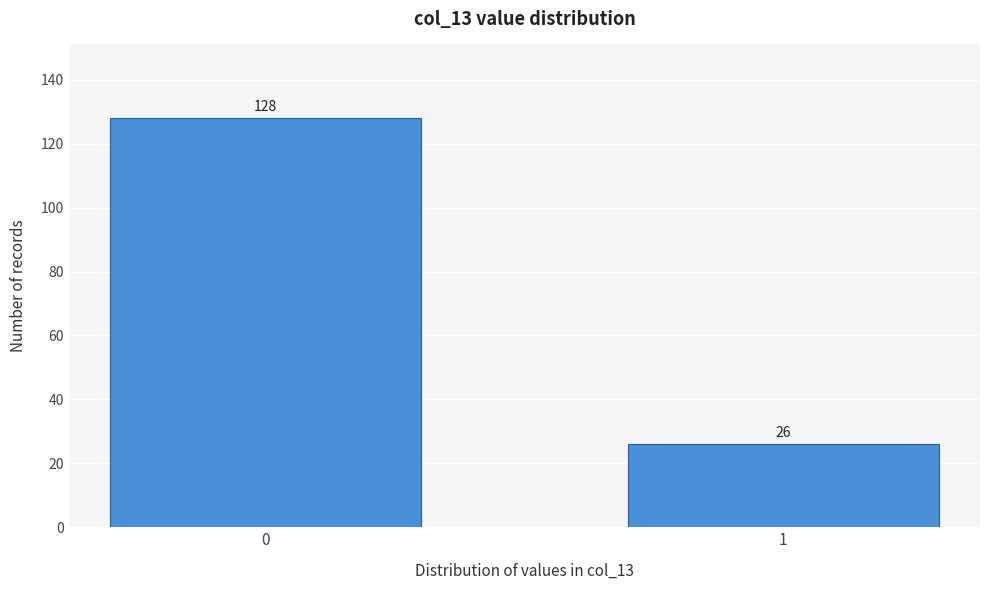

Reading left to right, extract all data points from this chart.

0=128	1=26